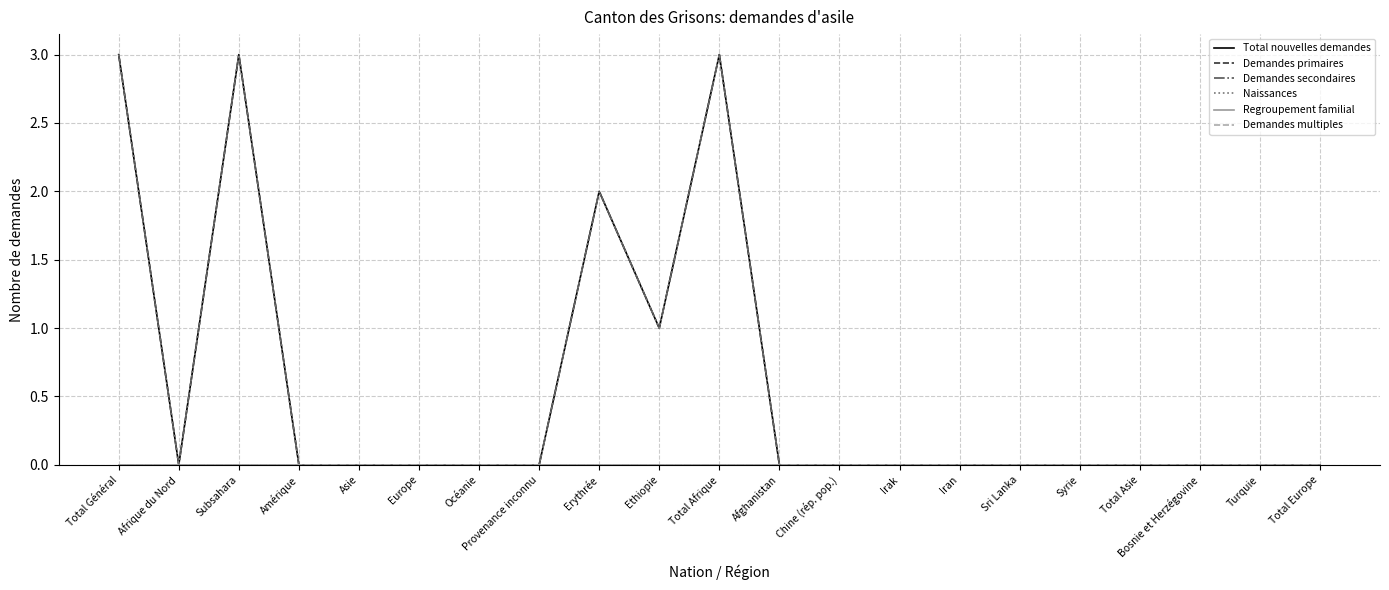

Does the chart have visible grid lines?

Yes